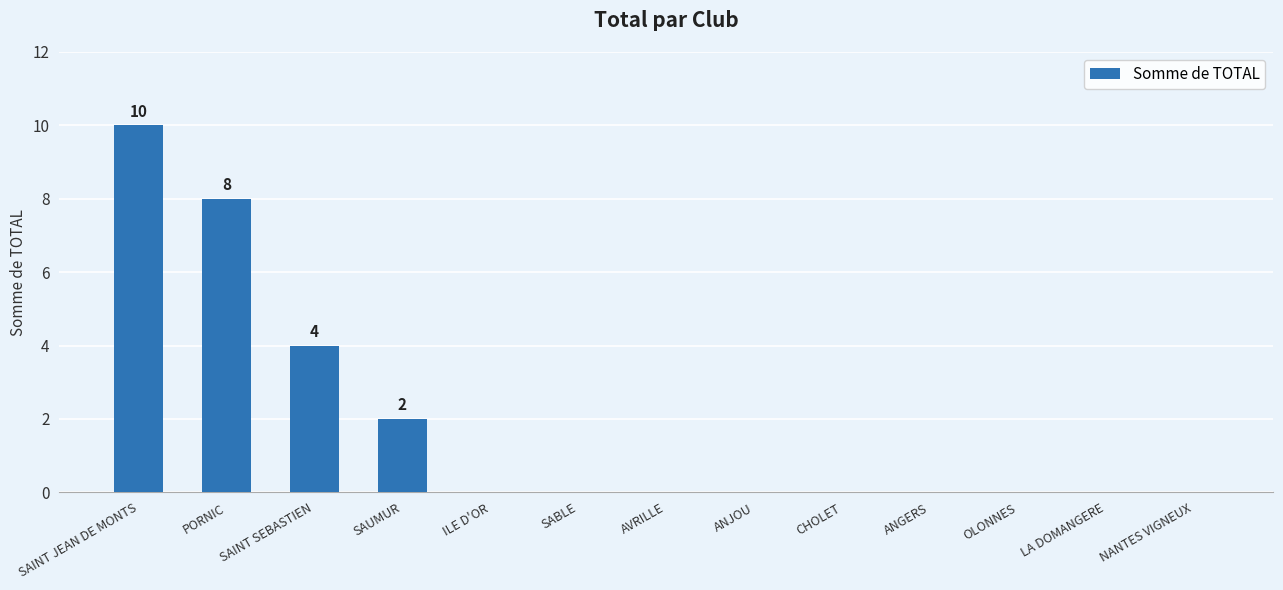

What is the average value?

2